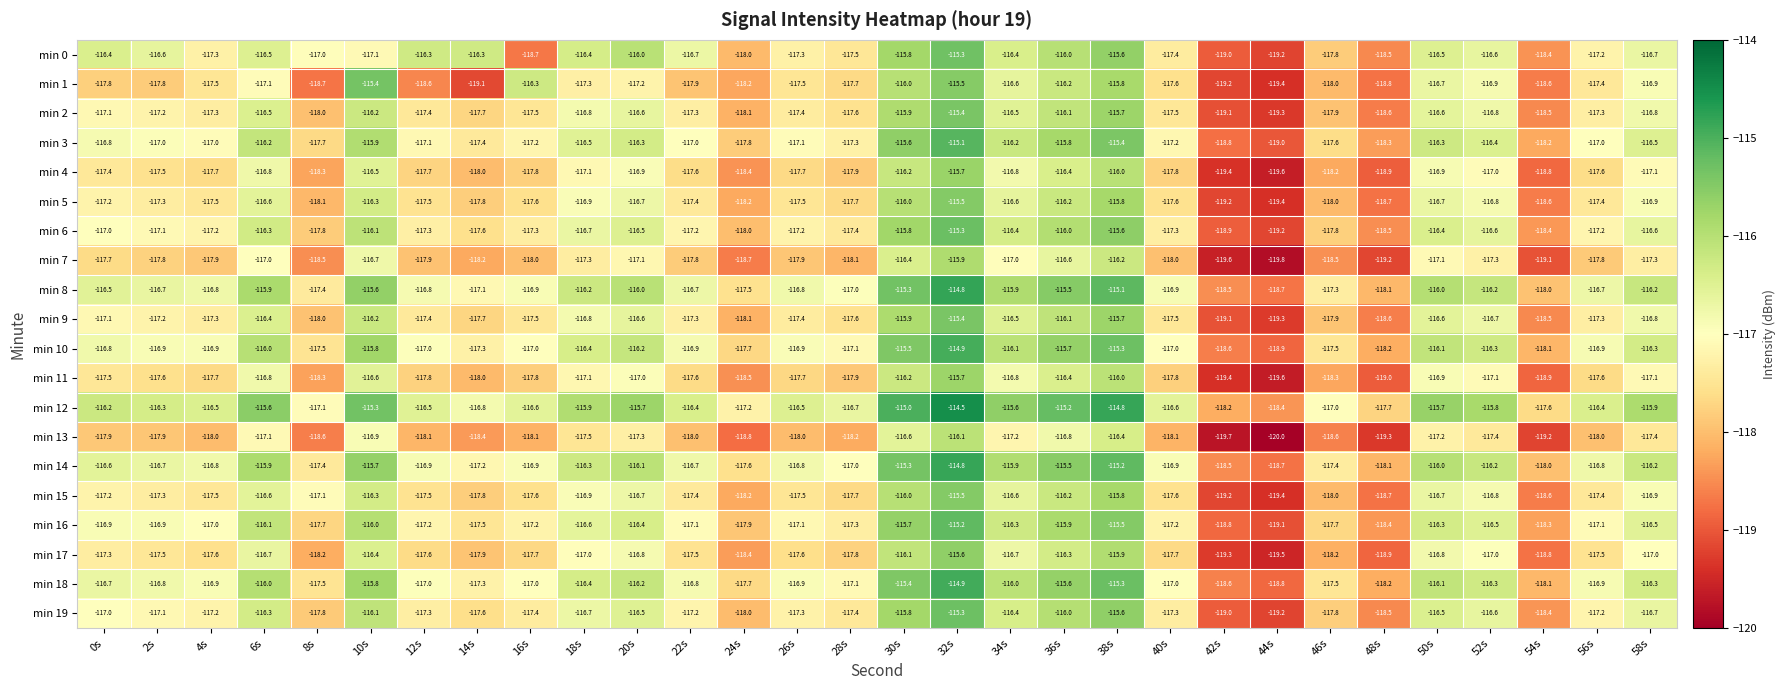

What is the difference between the highest and lowest values at 46s?

1.6